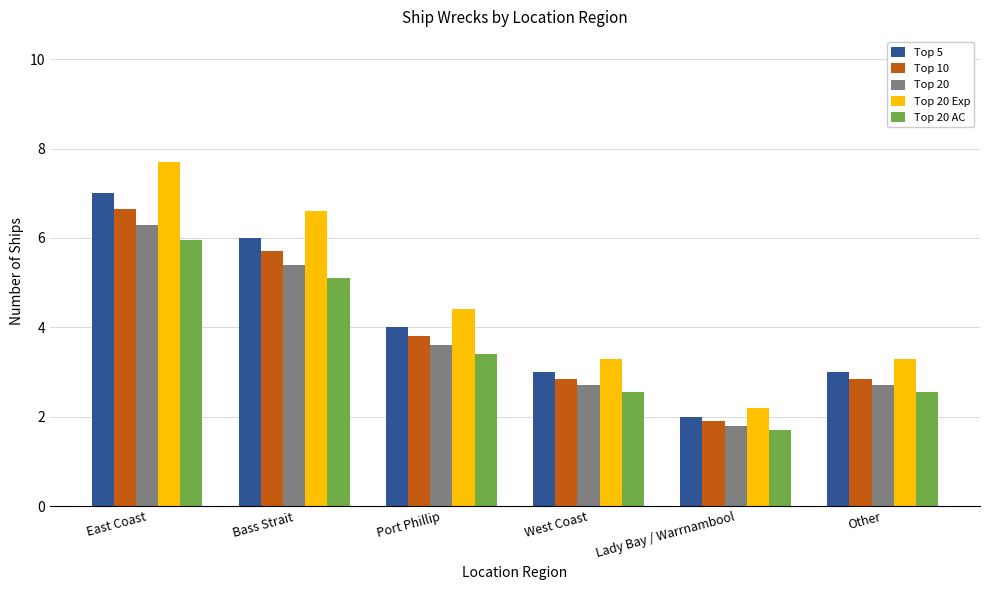

Which series changed the most between East Coast and Other?

Top 20 Exp